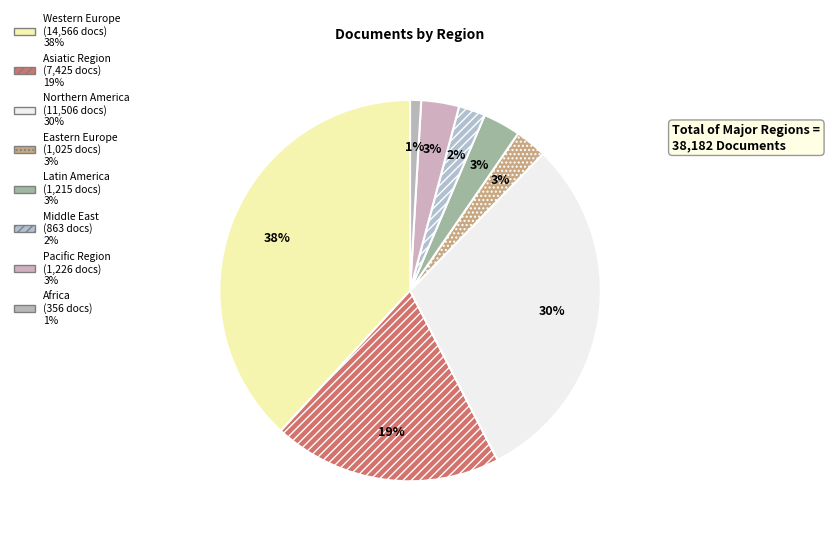

How many slices are in this pie chart?

8